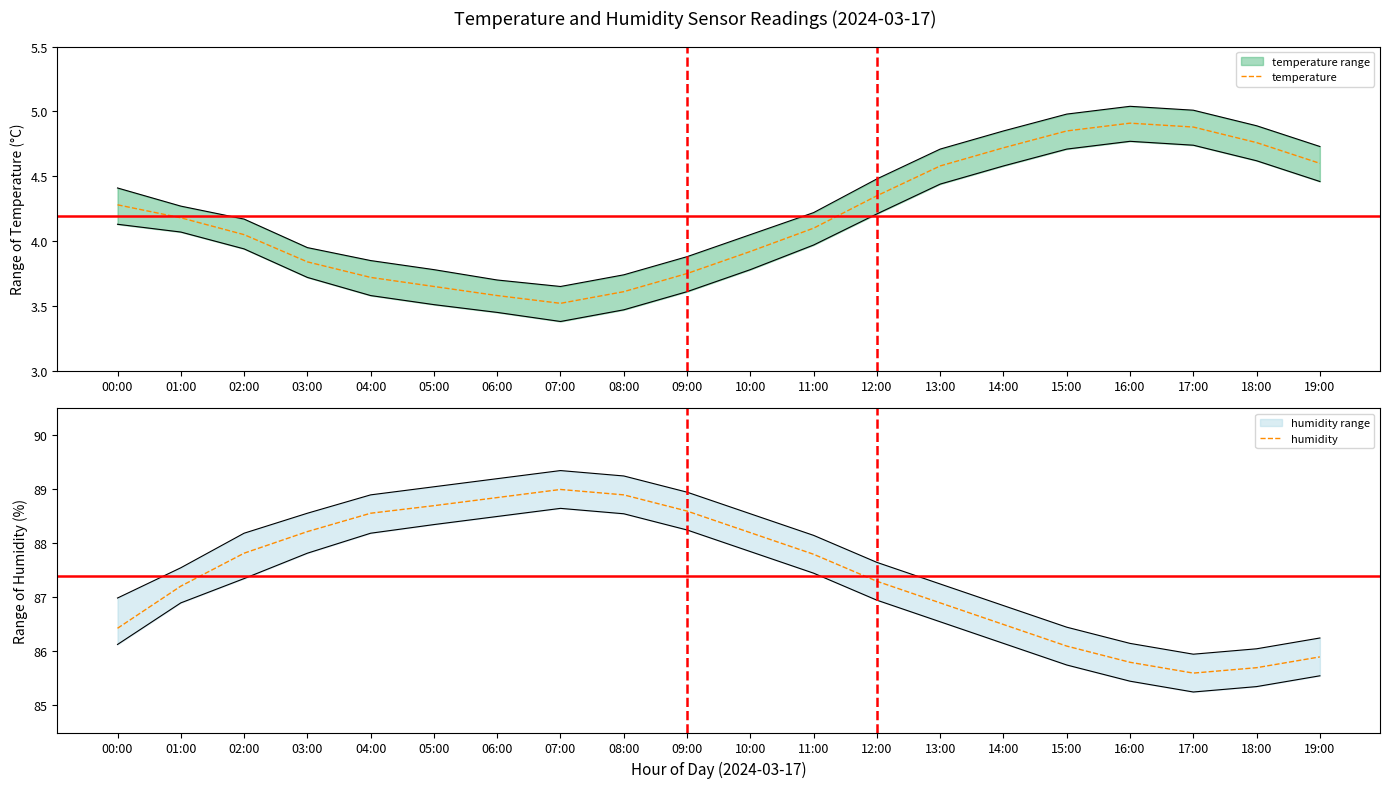

True or false: humidity and temperature cross at least once.

False